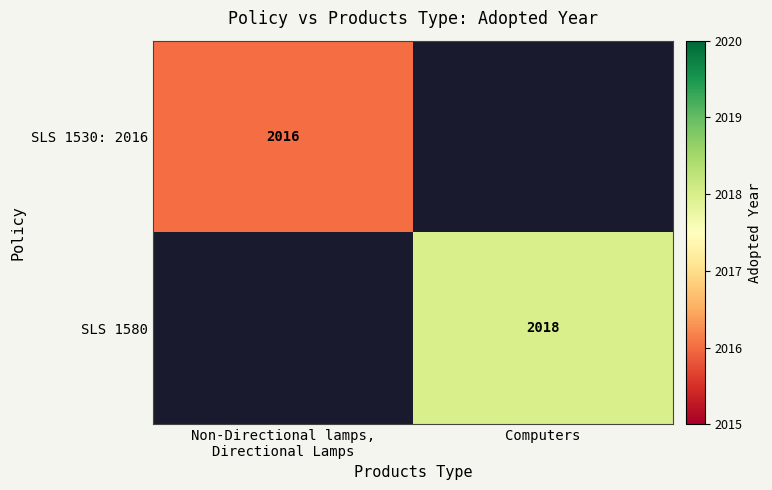

The SLS 1580 series shows 2018 at Computers. True or false?

True